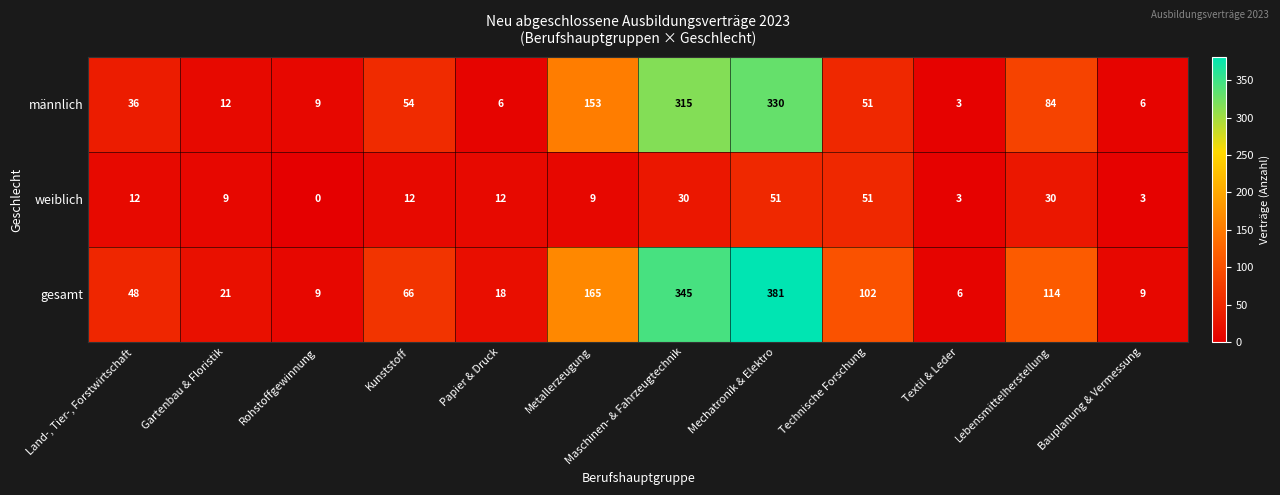

What is the difference between the maximum and minimum values in the weiblich series?

51